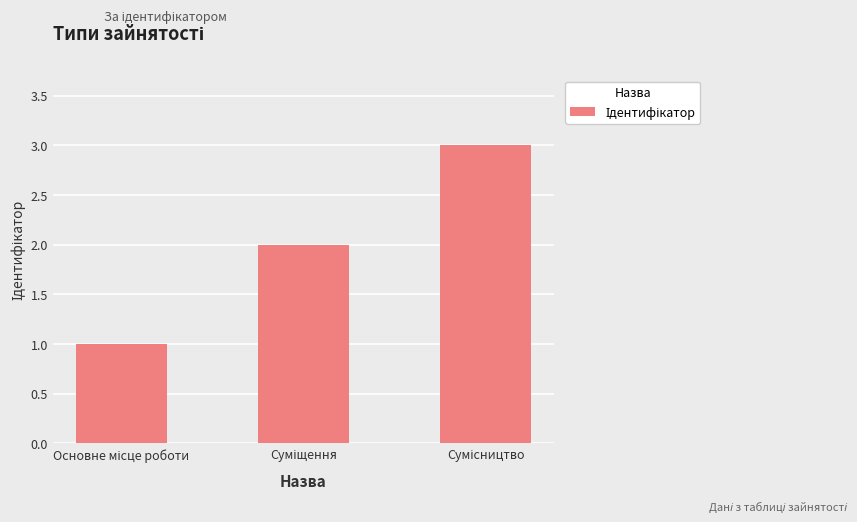

What is the maximum value shown in the chart?

3